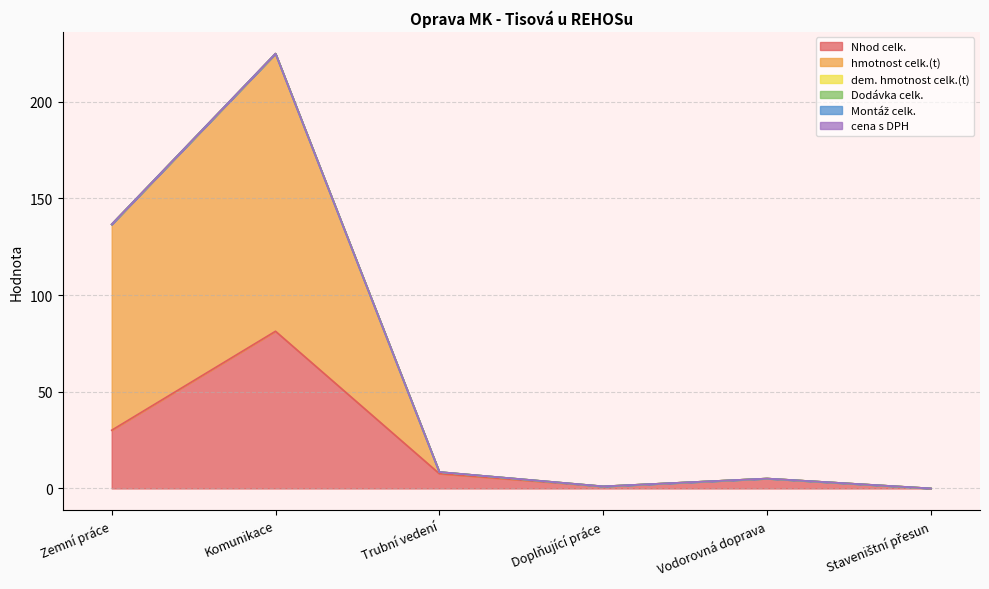

Rank the categories by Nhod celk. value from highest to lowest.

Komunikace, Zemní práce, Trubní vedení, Vodorovná doprava, Doplňující práce, Staveništní přesun